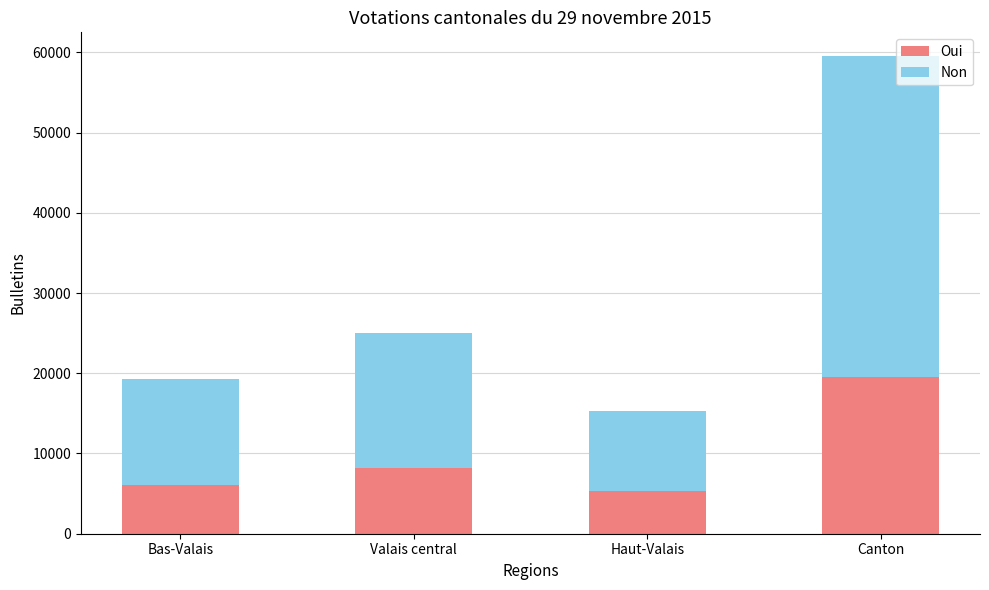

What is the total value across all series at Haut-Valais?

15248